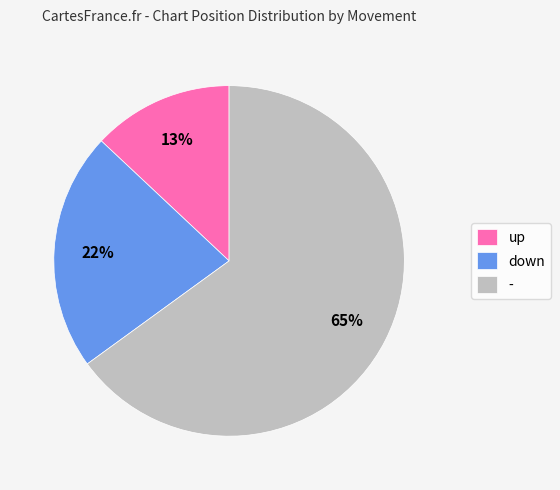

Which slice is the smallest?

up